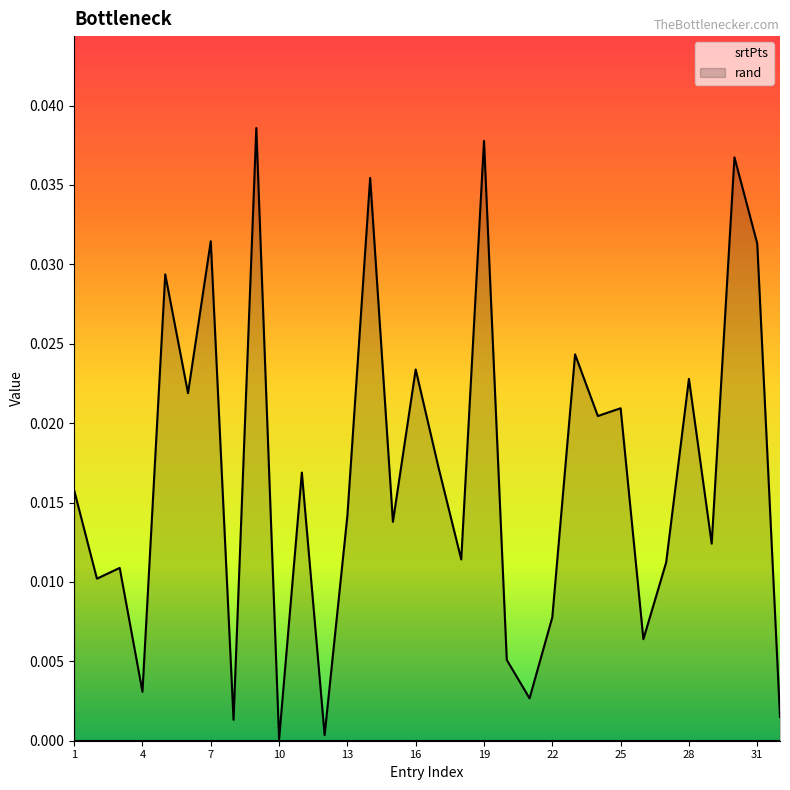

Does the chart have visible grid lines?

No